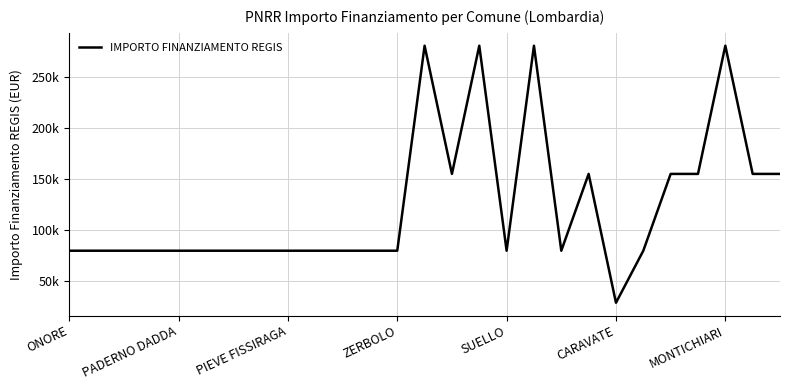

How many interior local peaks (higher than both neighbors) does the data have?

5